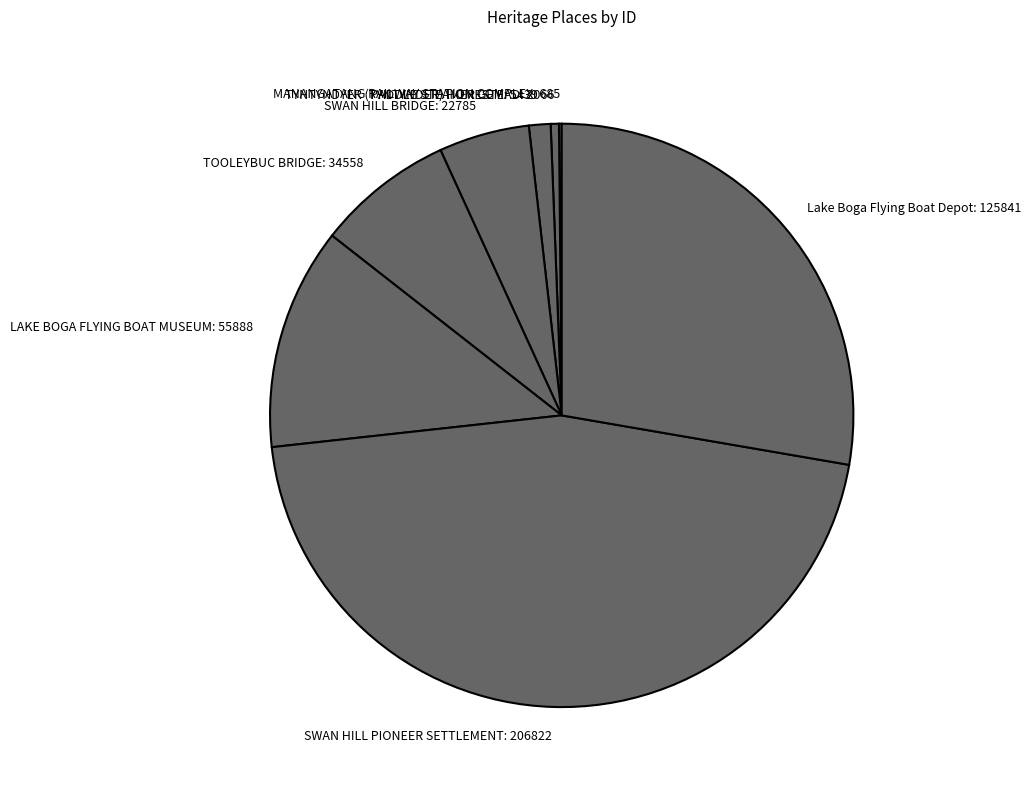

Approximately how many times larger is the value at TOOLEYBUC BRIDGE: 34558 compared to SWAN HILL BRIDGE: 22785?

1.5